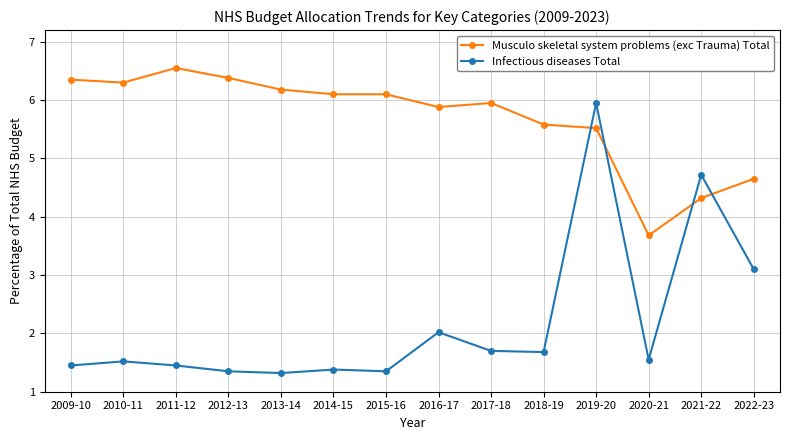

True or false: Infectious diseases Total has more than 2 points higher than both neighbors.

True